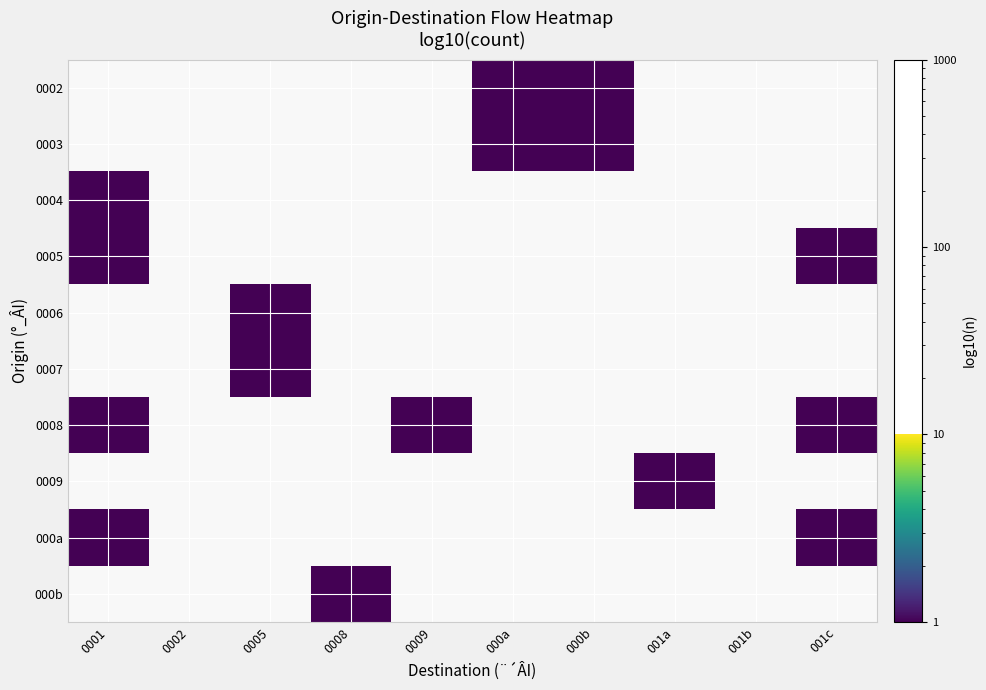

How many distinct data groups are displayed?

10